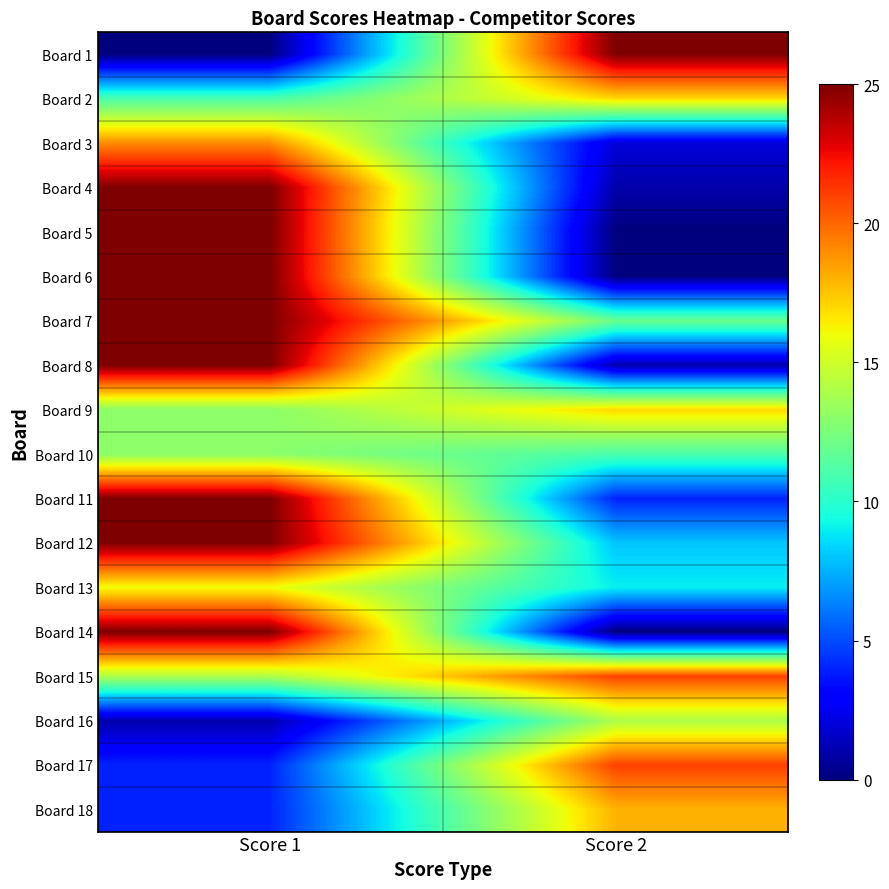

Between Score 1 and Score 2, which is larger?

Score 2